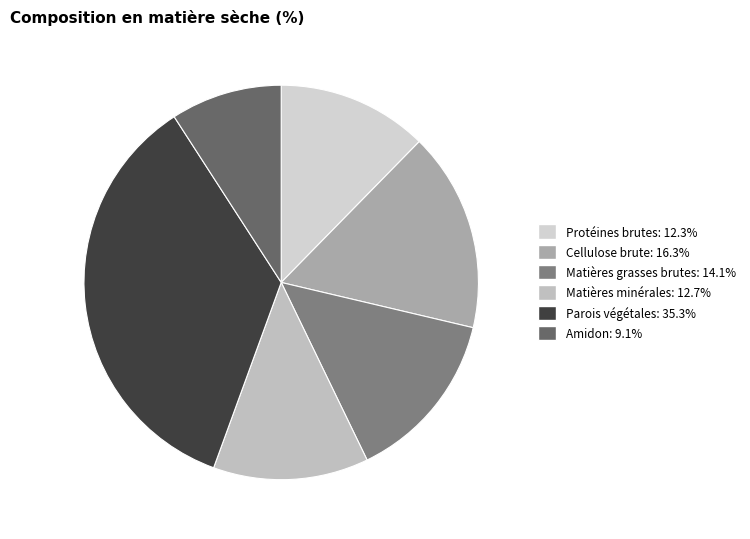

How many segments does this pie chart have?

6